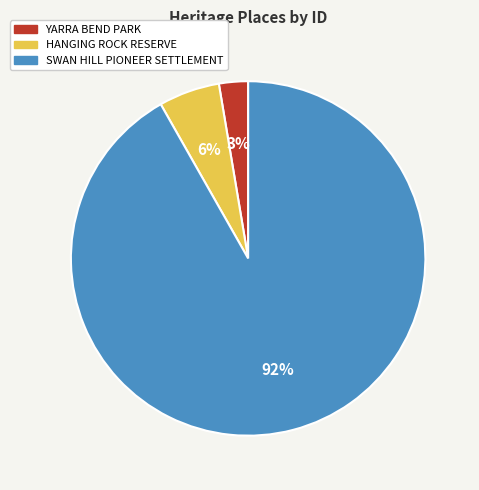

Rank the categories by value from highest to lowest.

SWAN HILL PIONEER SETTLEMENT, HANGING ROCK RESERVE, YARRA BEND PARK